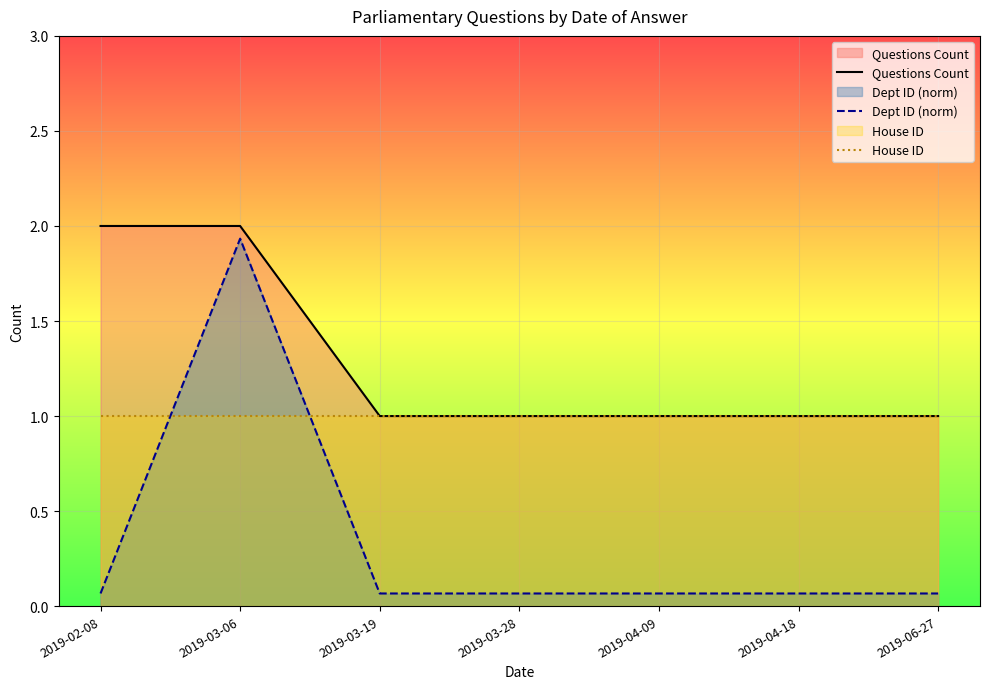

True or false: House ID and Dept ID (norm) intersect in this chart.

True